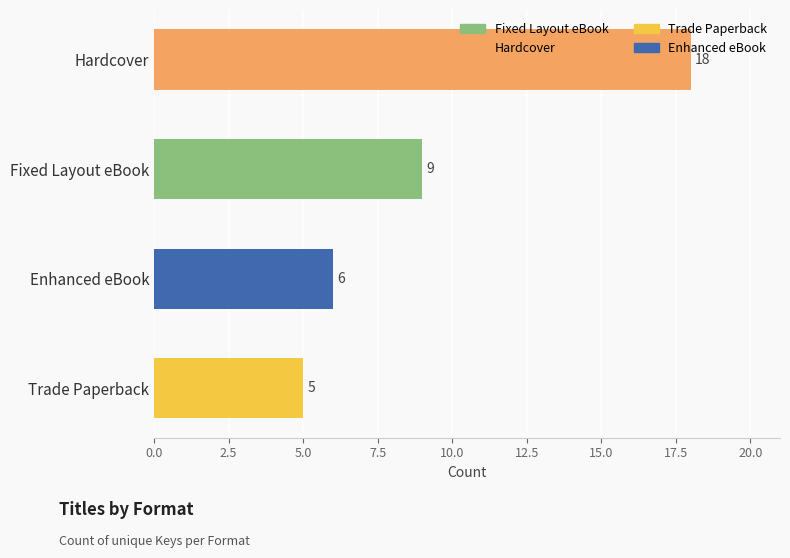

The value at Enhanced eBook is 6. True or false?

True